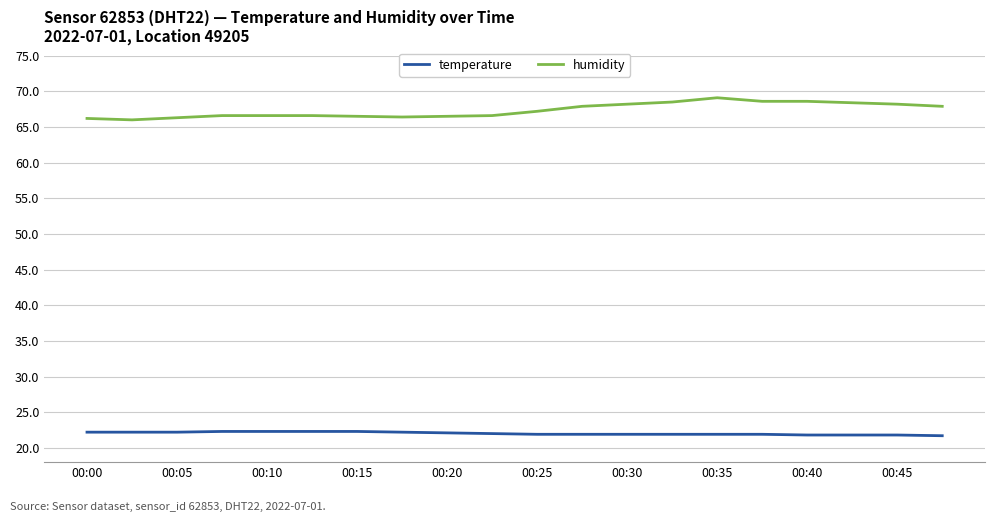

Count the number of data series in this chart.

2